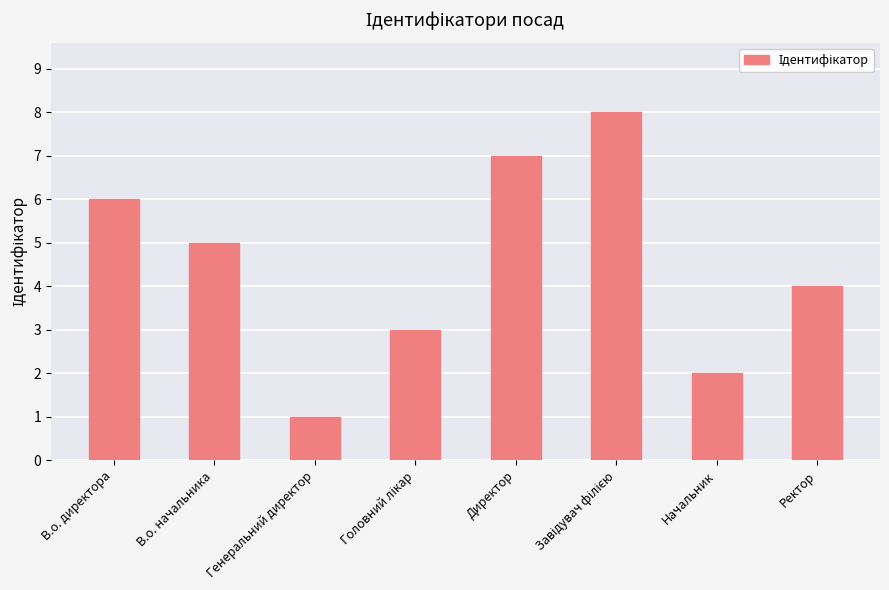

What is the label of the 1st bar from the right?

Ректор